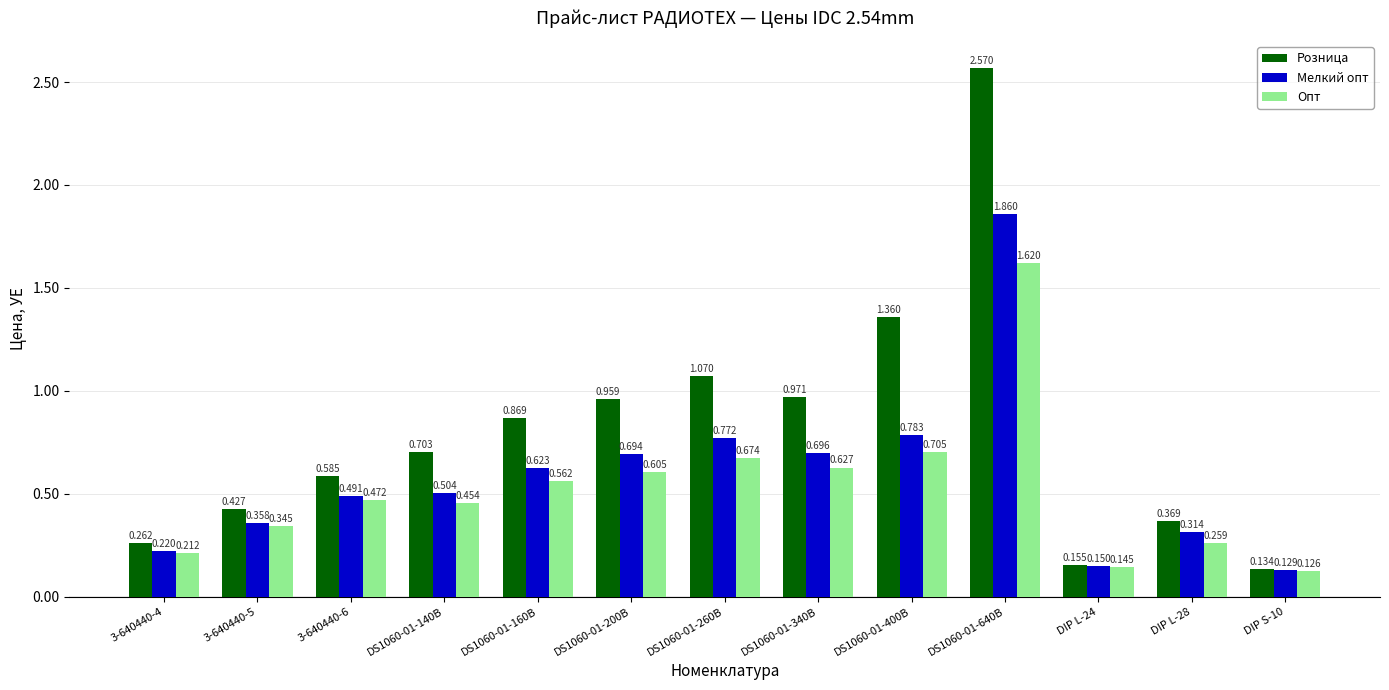

Which series changed the most between DS1060-01-260B and DS1060-01-340B?

Розница